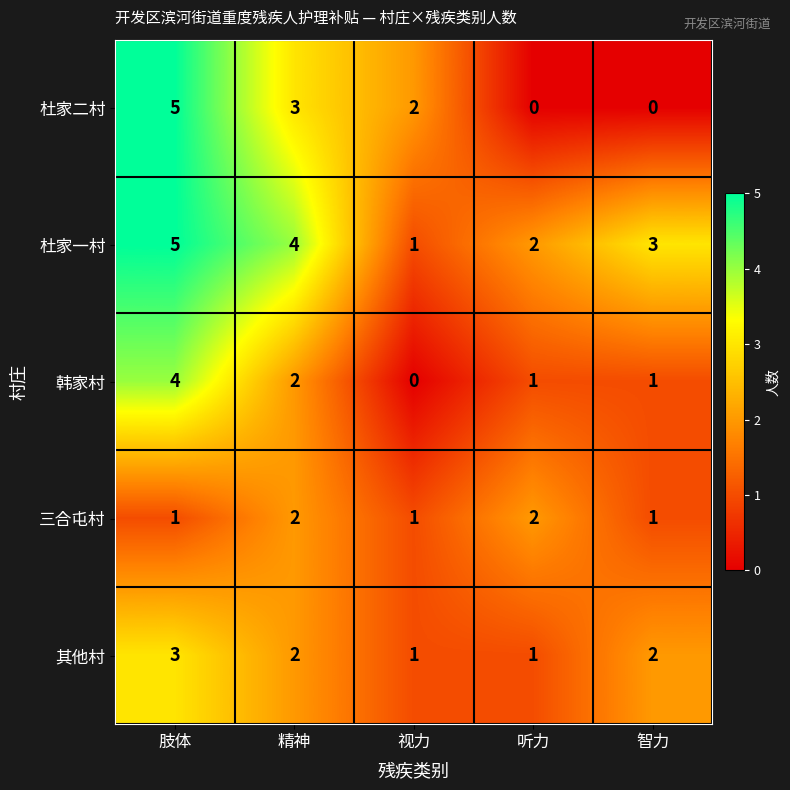

What is the spread (max minus min) of values at 精神?

2